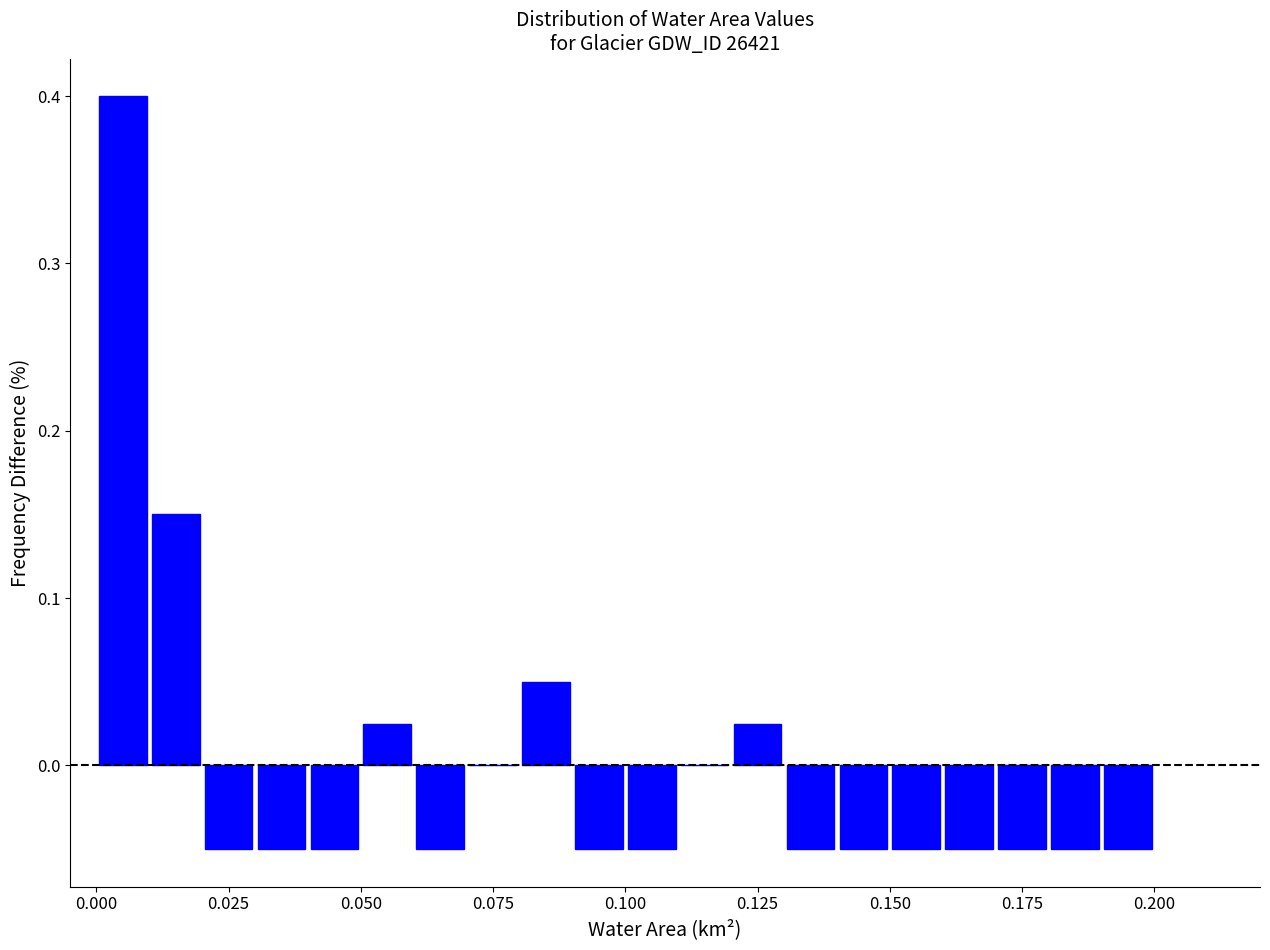

Read against the x-axis, roughly where is the centre of the tallest bar?

0.005